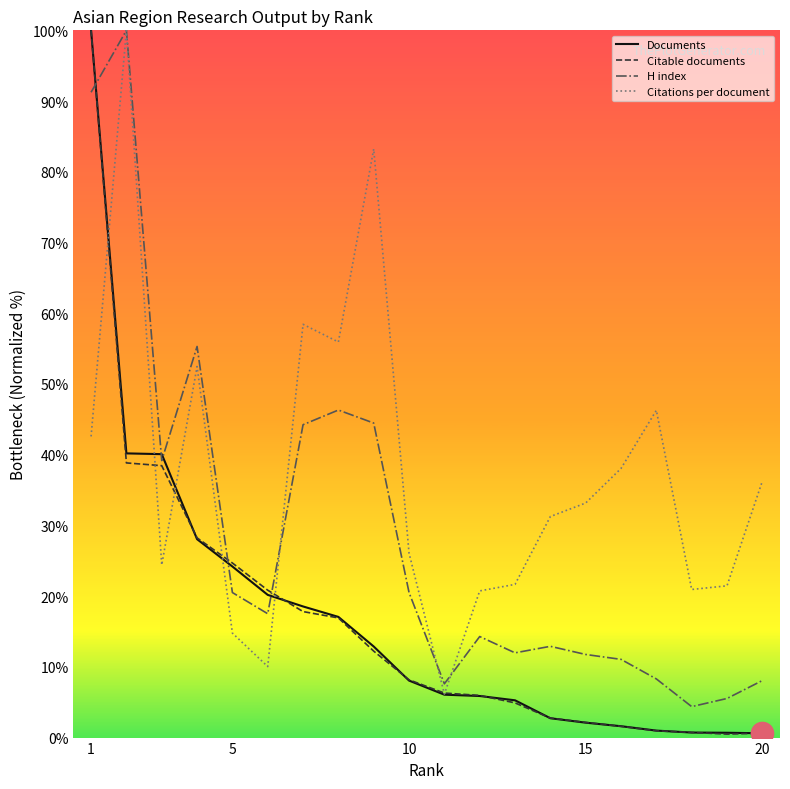

What is the maximum value for Documents?

100.0